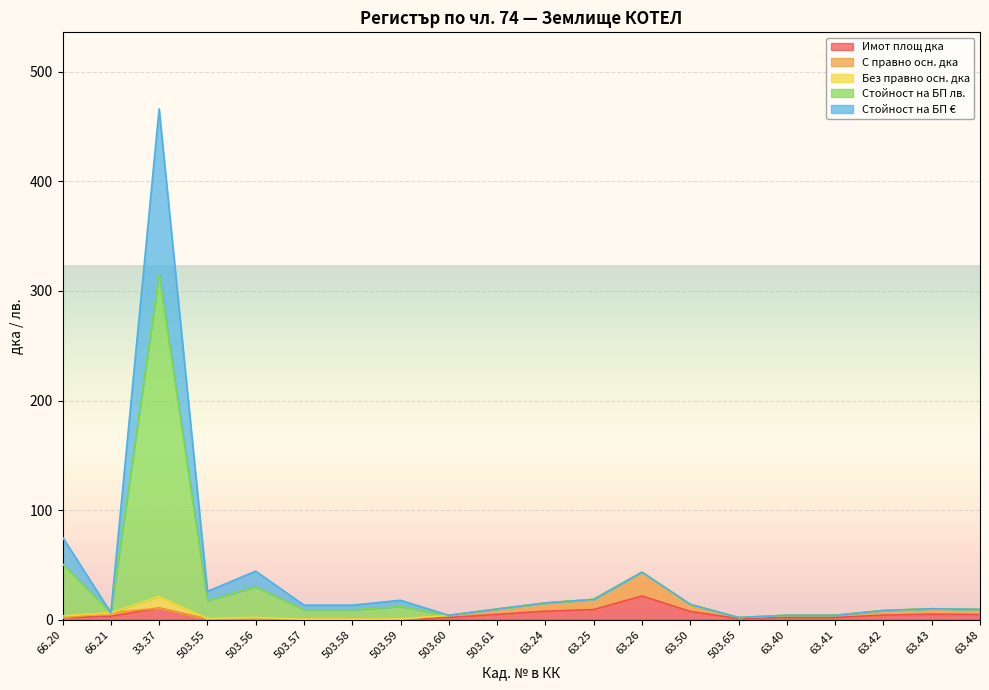

At how many categories does at least one series exceed 157?

1